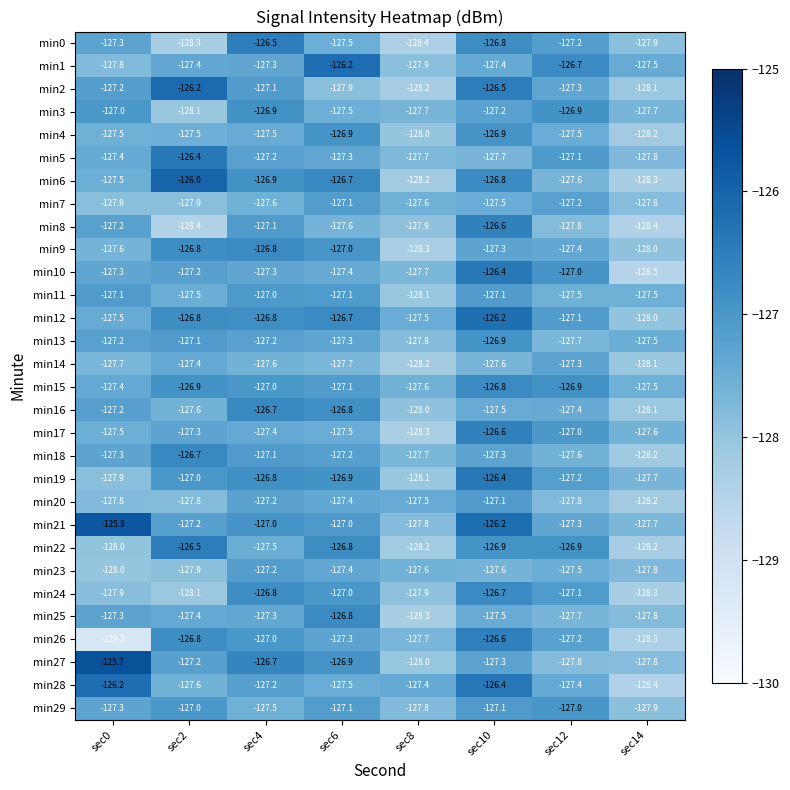

What is the difference between the highest and lowest values at sec8?

1.0